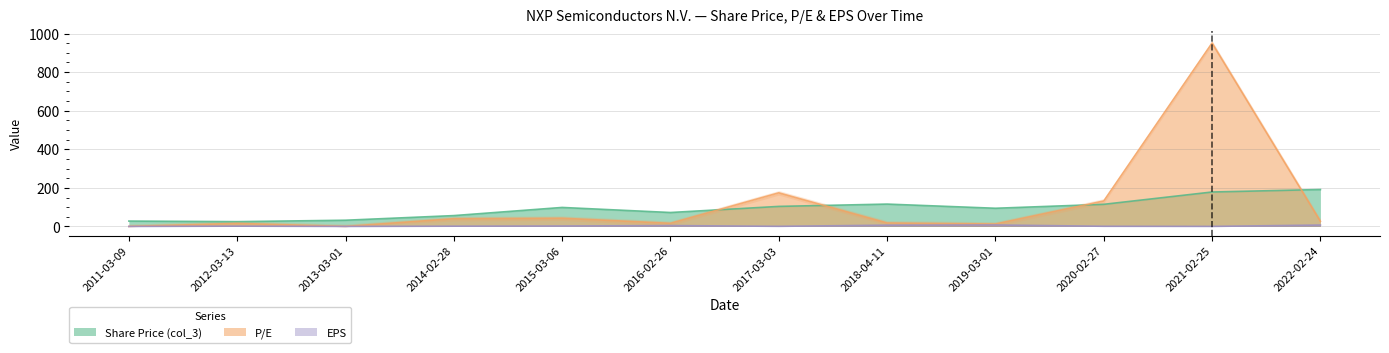

True or false: EPS and P/E cross at least once.

False